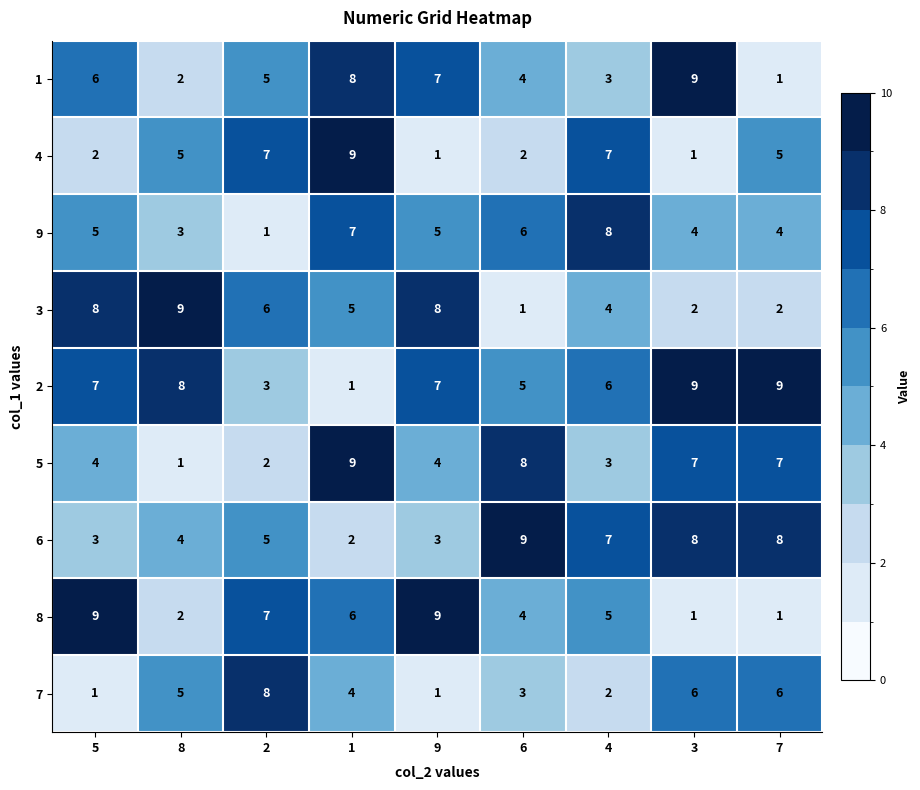

The value of 8 at 2 is 7. True or false?

True